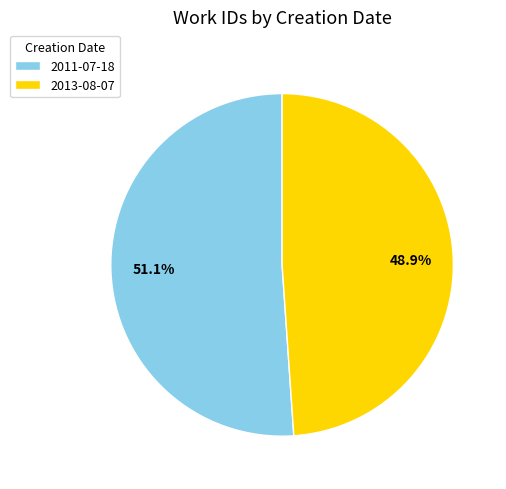

How many slices are in this pie chart?

2